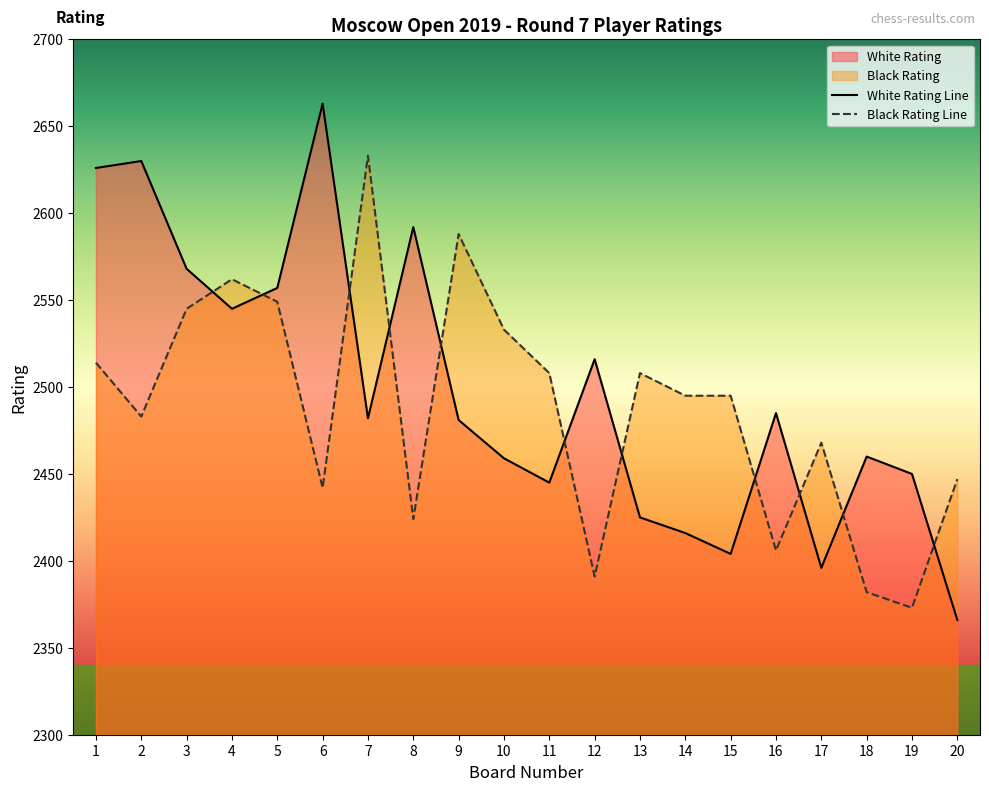

How many lines are shown in the chart?

2